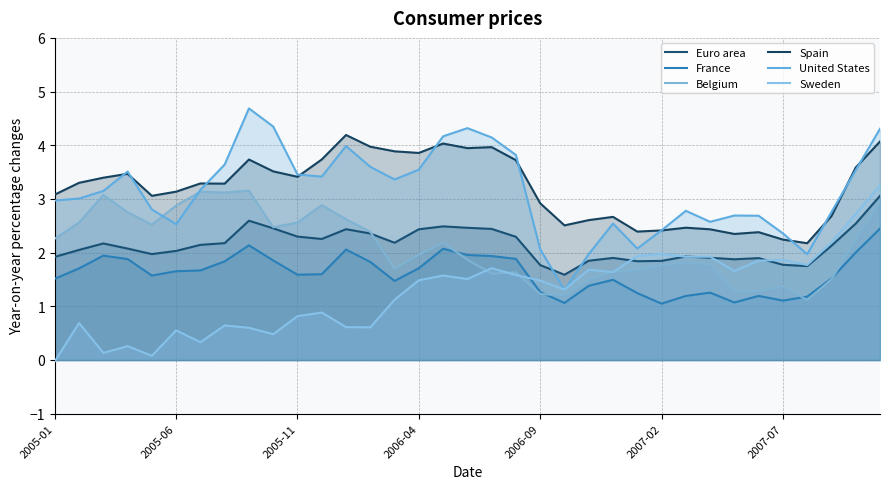

What is the maximum value for Euro area?

3.1